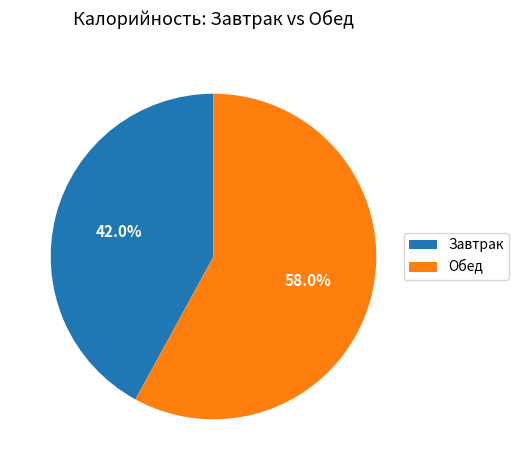

Is there a majority slice in this chart?

Yes